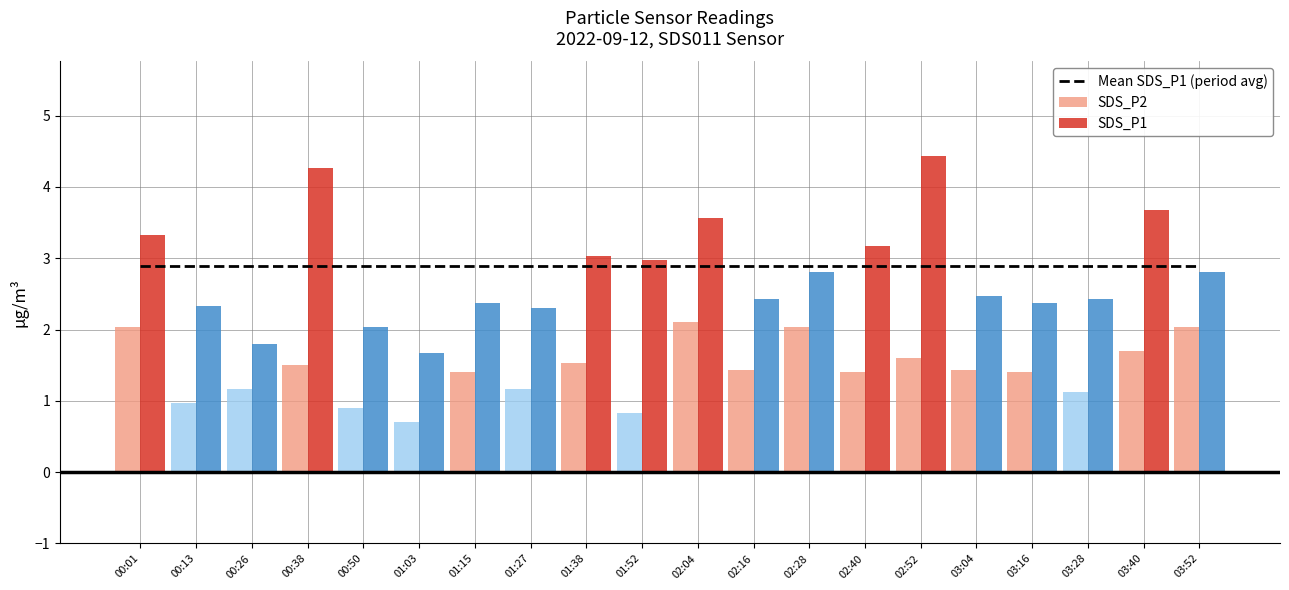

Is the value of SDS_P2 at 01:15 greater than the value of SDS_P1 at 01:27?

No